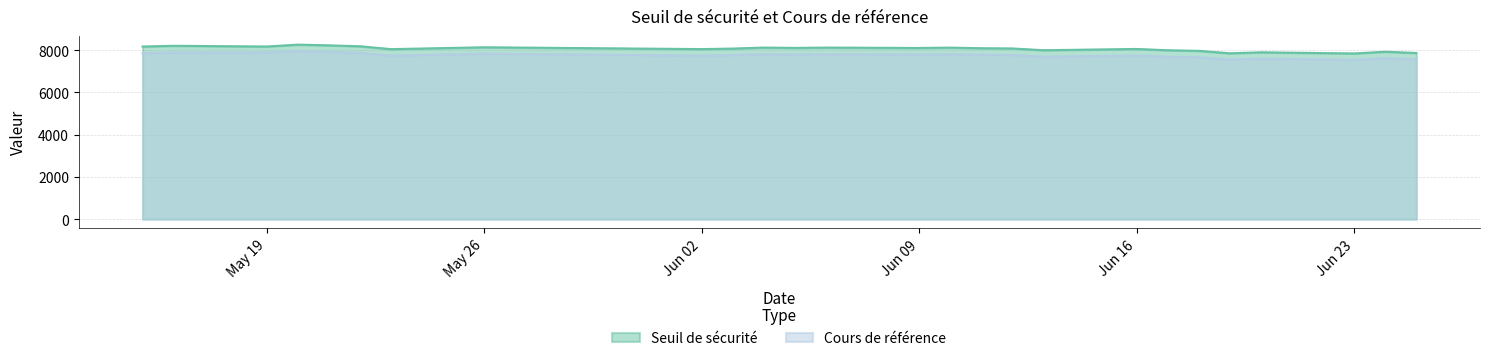

Does the chart have visible grid lines?

Yes